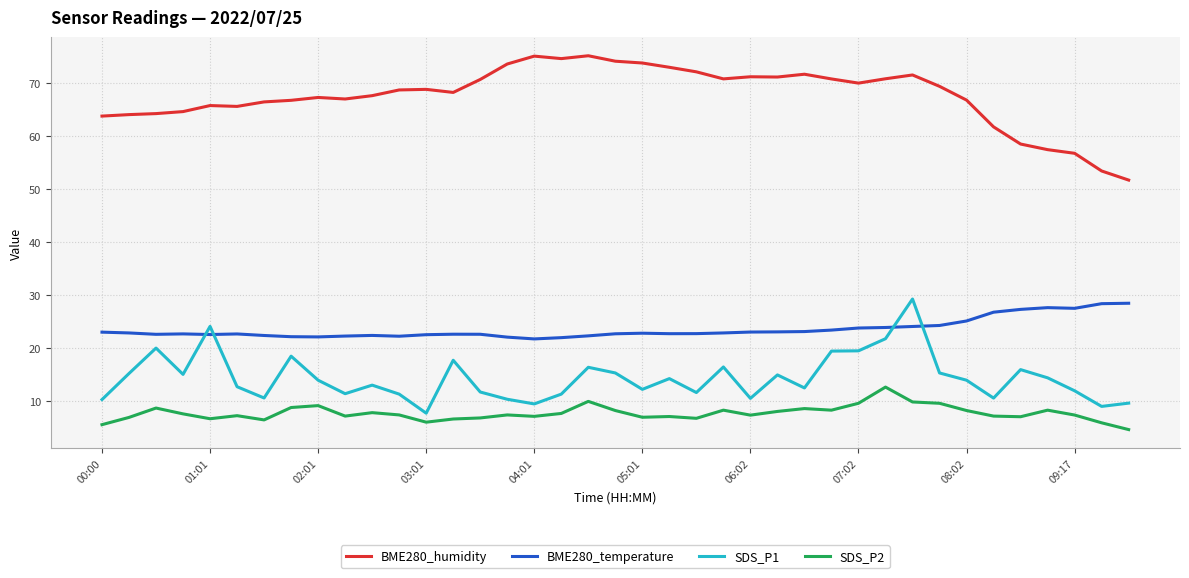

What is the maximum value shown in the chart?

75.2